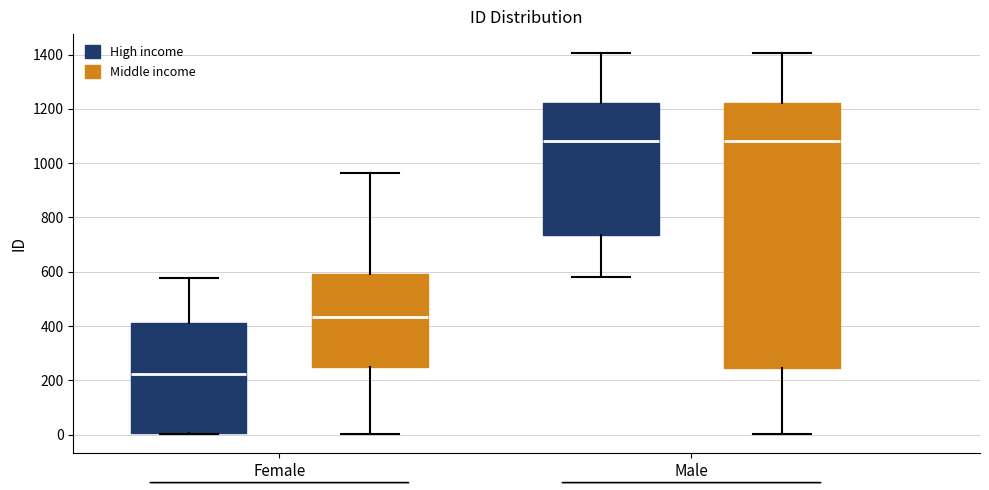

Reading left to right, read every box against the y-axis: the position of its median line, the range the box covers, and the ends of its whiskers. The values are not printed on the chart, so give them approximately, as read against the axis.

Female (High income): median 220, box 0 to 420, whiskers 0 to 580
Female (Middle income): median 440, box 240 to 600, whiskers 0 to 960
Male (High income): median 1080, box 740 to 1220, whiskers 580 to 1400
Male (Middle income): median 1080, box 240 to 1220, whiskers 0 to 1400